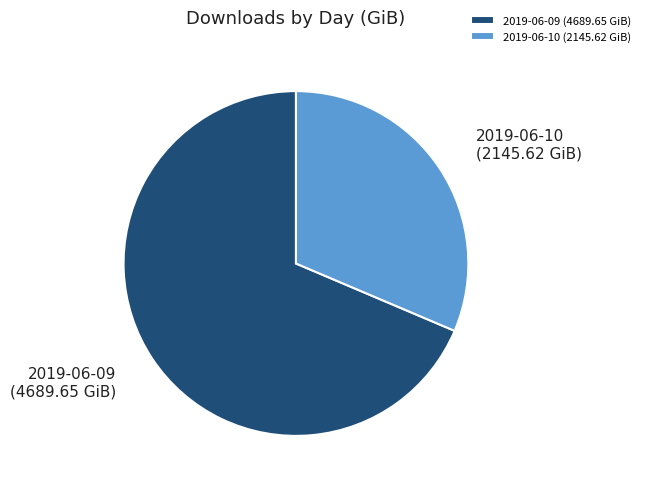

What is the smallest slice in the pie chart?

2019-06-10